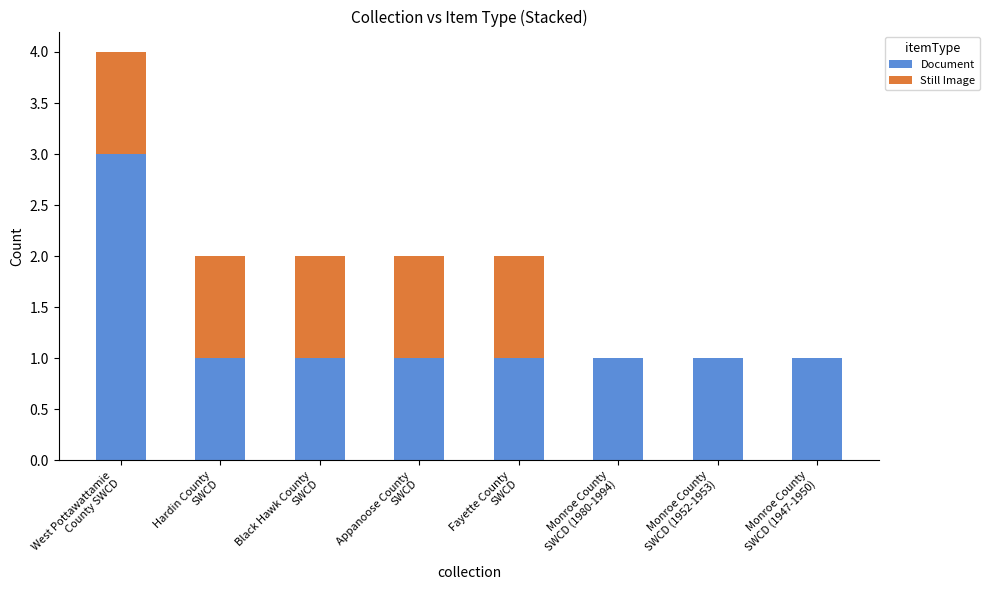

What is the sum of all Document values?

10